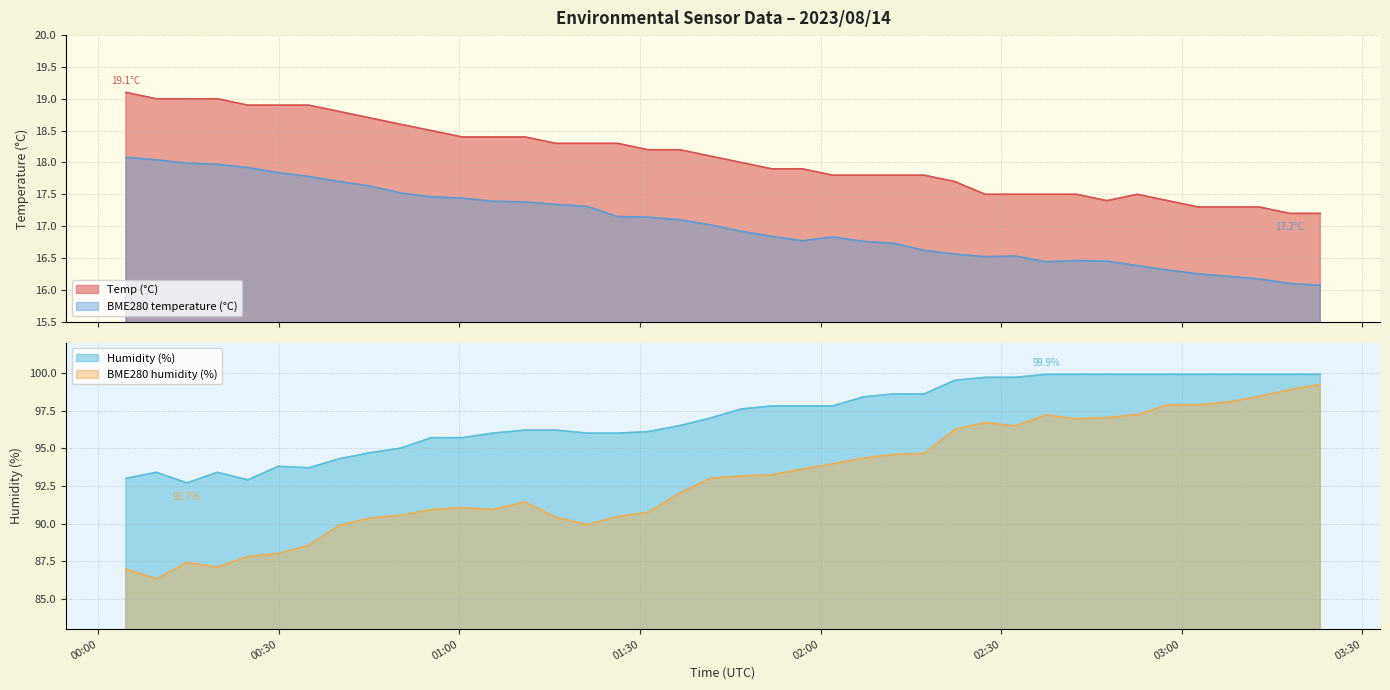

What is the average value of the Humidity series?

97.1